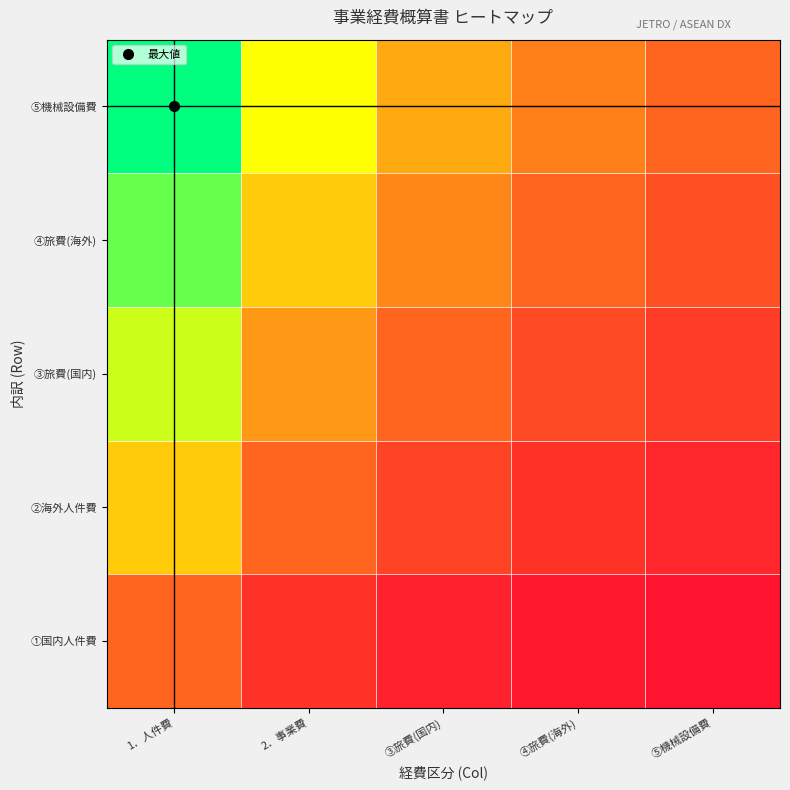

Which series has the largest range (max minus min)?

⑤機械設備費